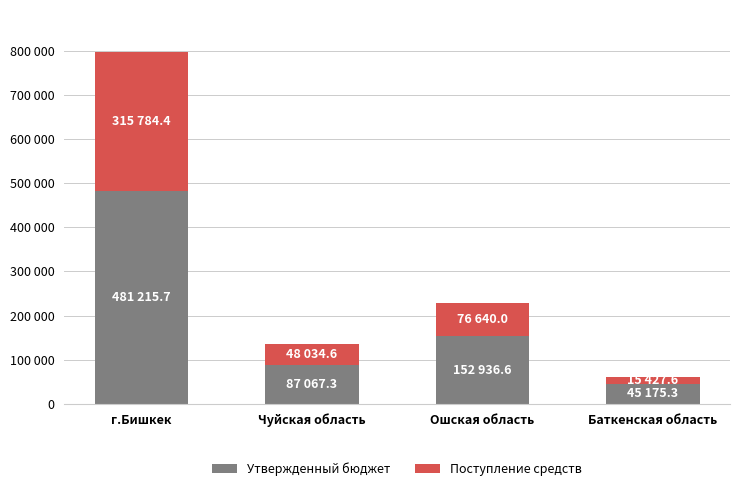

What are all the series names shown in the legend?

Утвержденный бюджет, Поступление средств